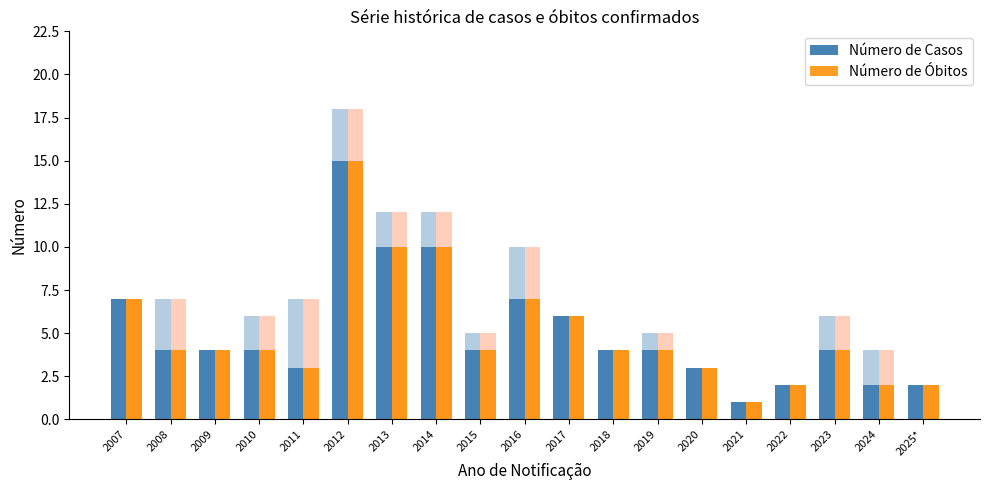

Does the chart contain any negative values?

No